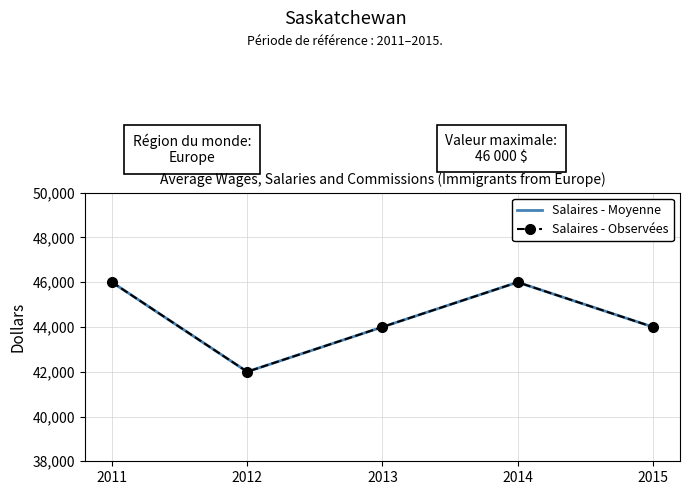

Where is the first local maximum for Salaires - Observées?

2014